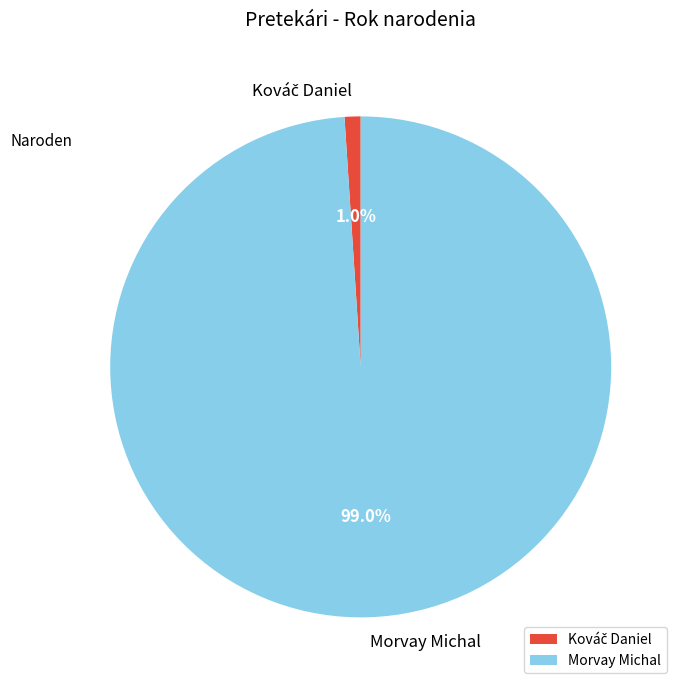

What is the largest slice in the pie chart?

Morvay Michal